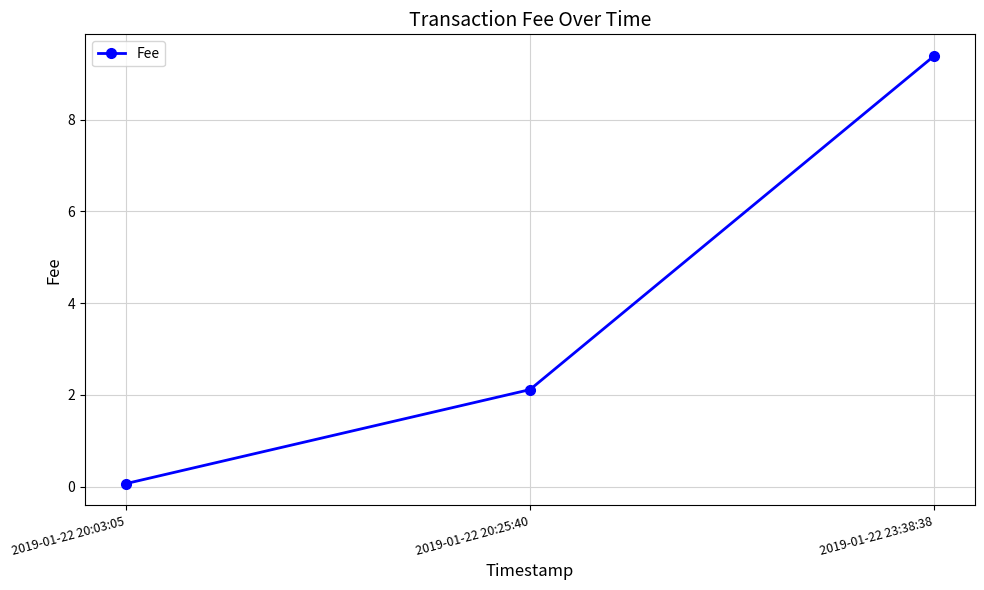

What is the maximum value shown in the chart?

9.4